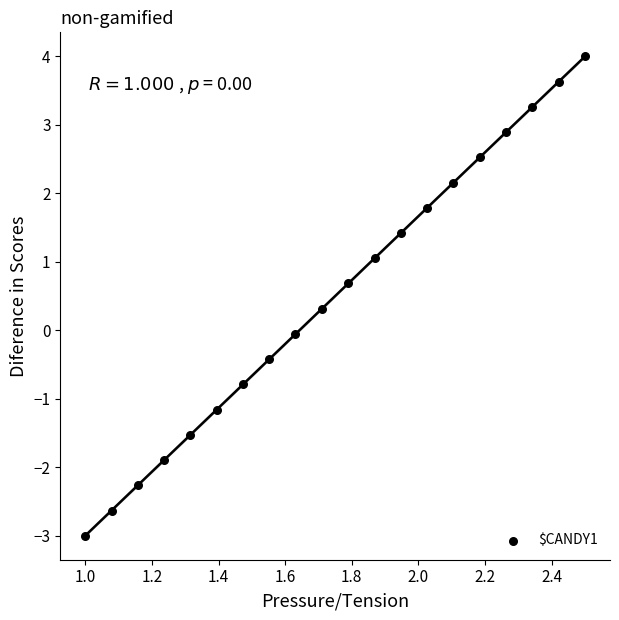

What is the range of X values (max minus min)?

1.5